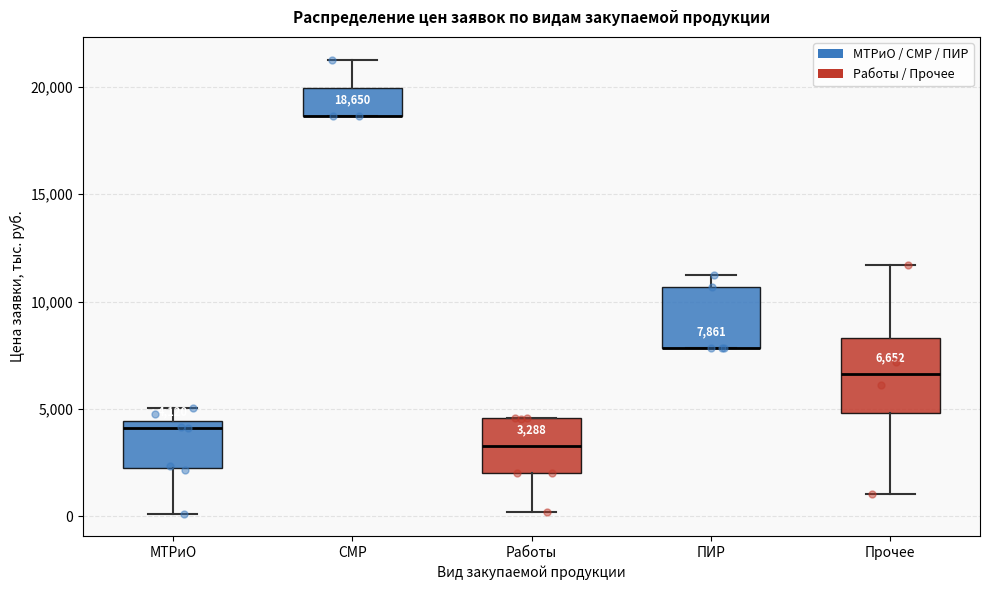

Which box is the tallest, from its lower edge to its upper edge?

Прочее